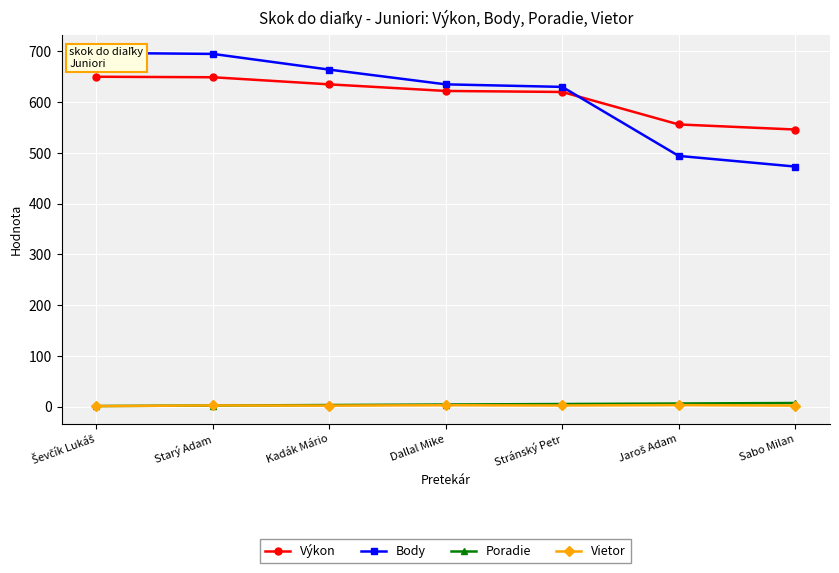

What is the minimum value shown in the chart?

0.8